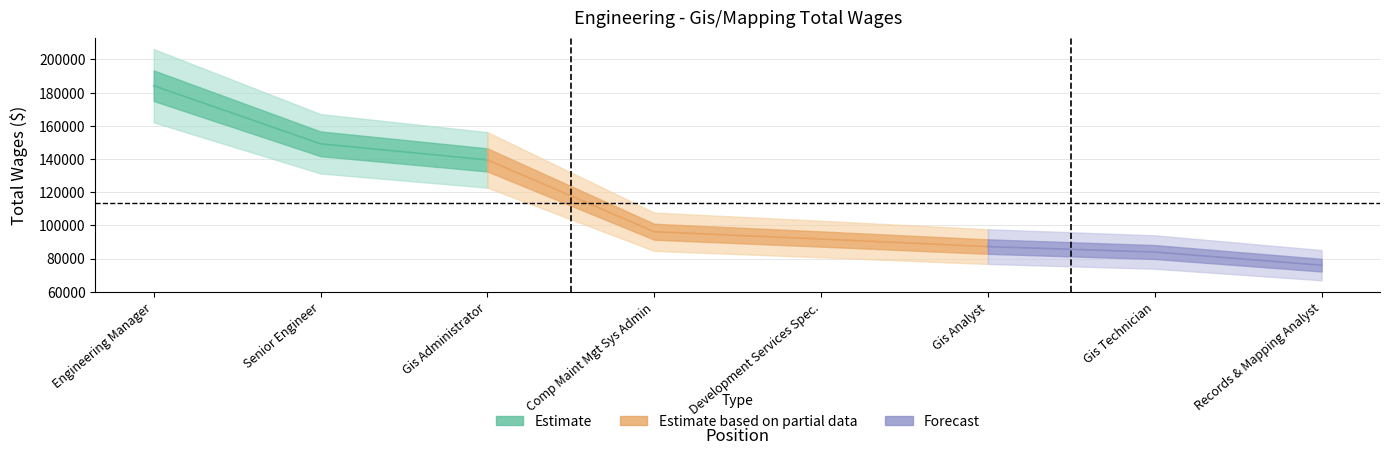

The value at Gis Analyst is 42304. True or false?

False